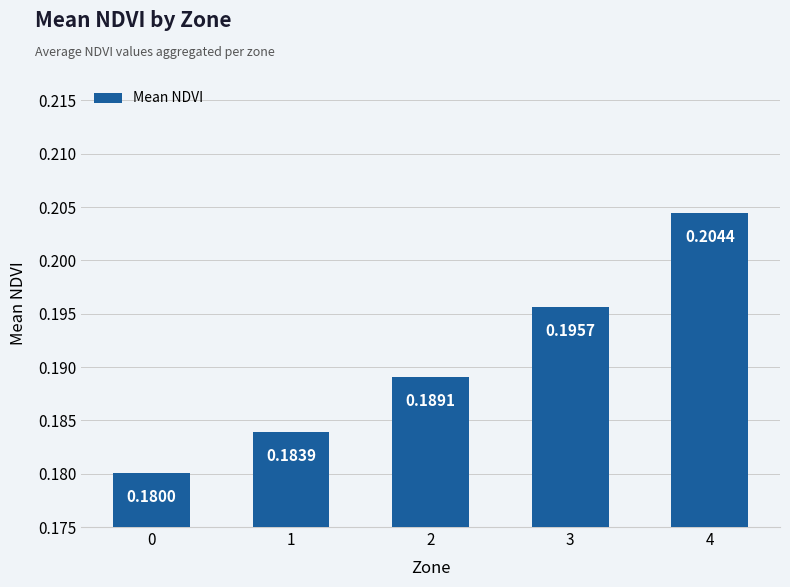

List the labels in order of value, smallest first.

0, 1, 2, 3, 4